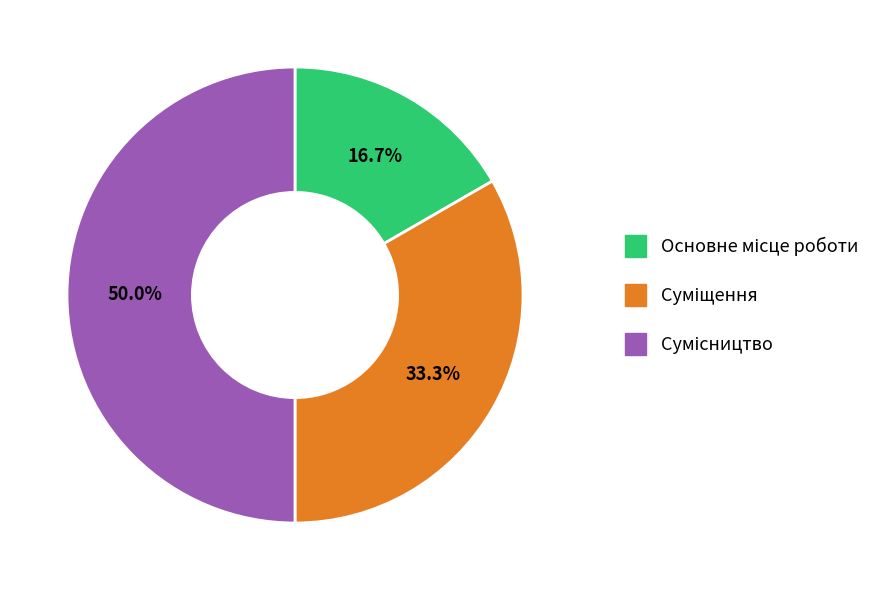

How many slices are in this pie chart?

3